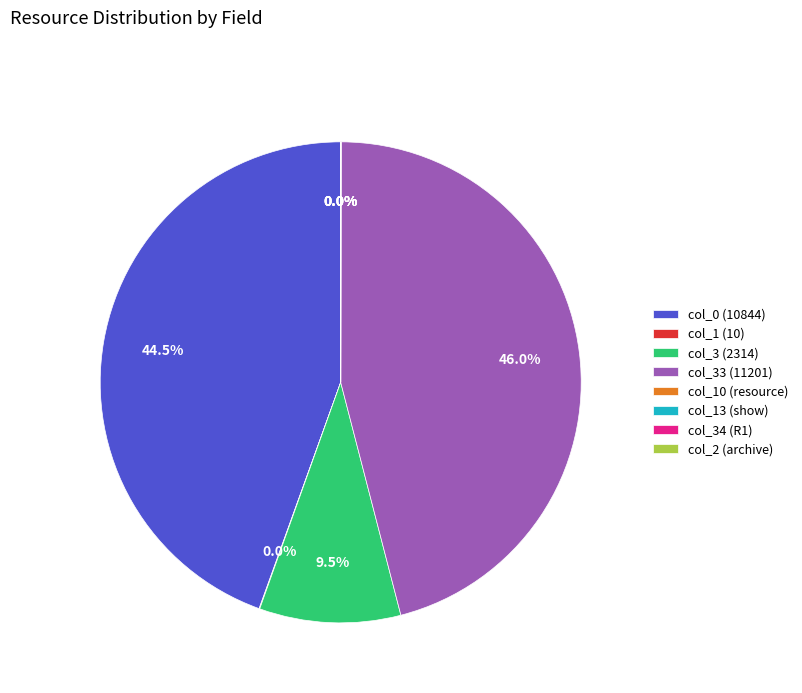

Which slice is the largest?

col_33 (11201)